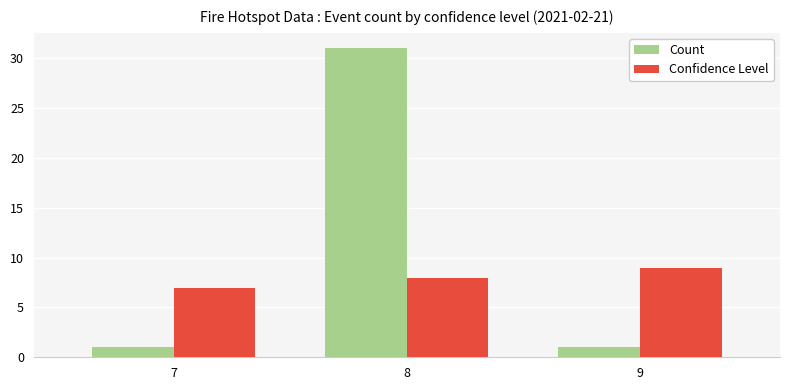

True or false: Count has a value of 2 at 7.

False